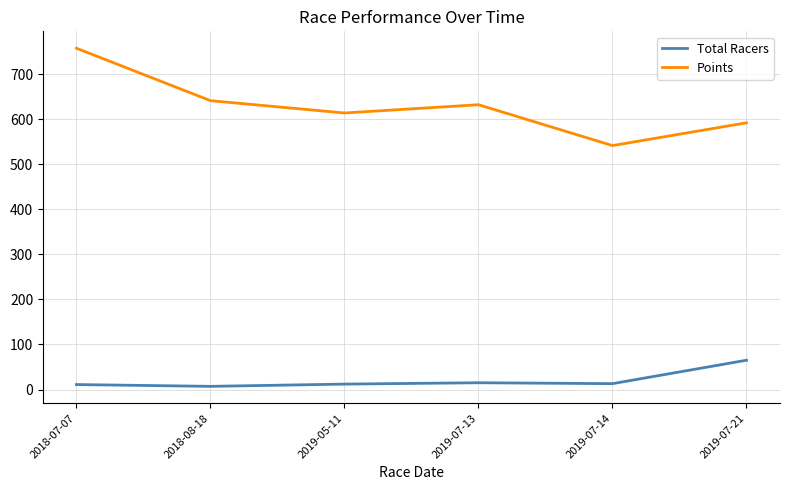

True or false: Total Racers and Points intersect in this chart.

False